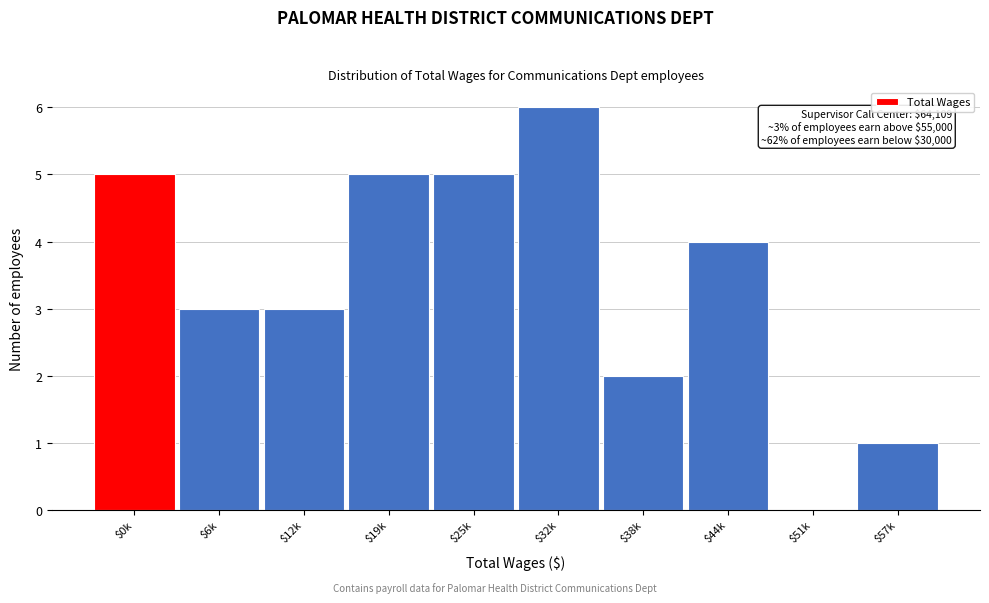

What is the greatest value displayed?

6